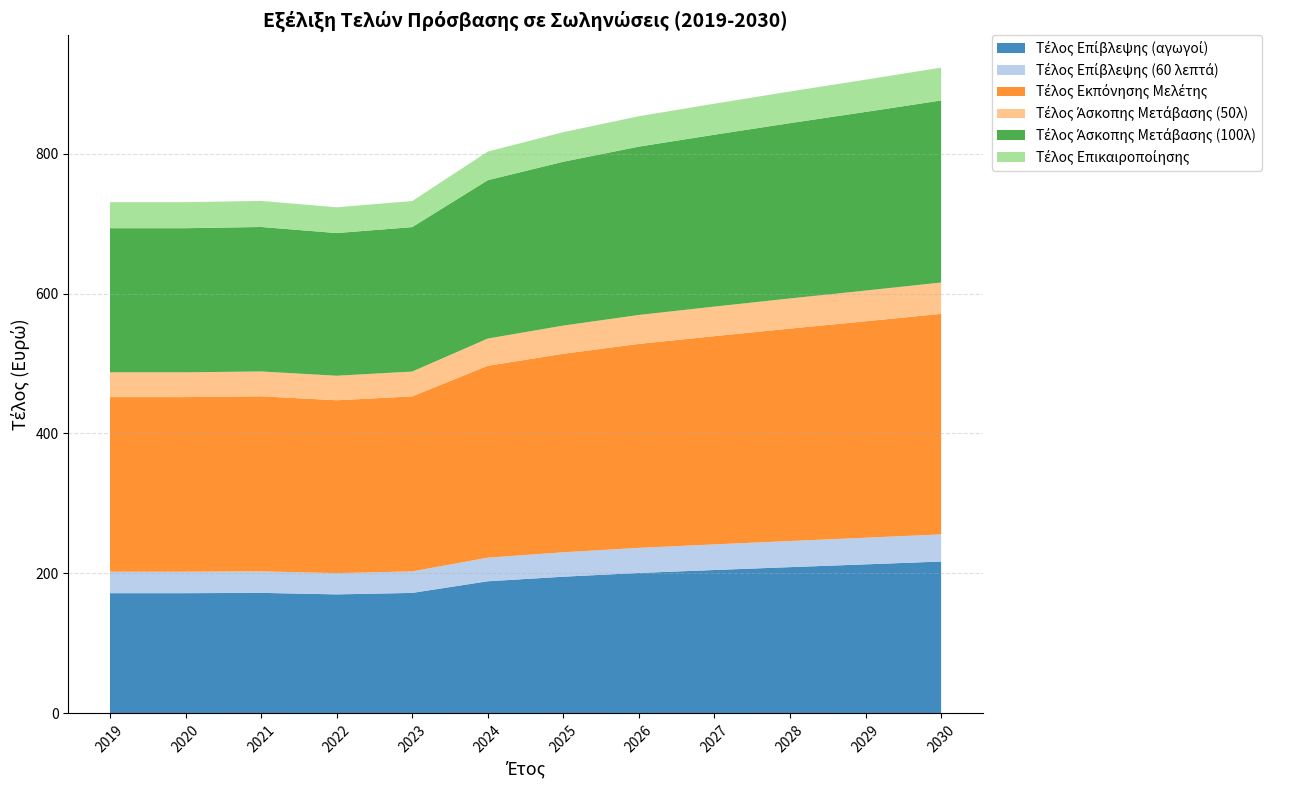

What is the sum of the Τέλος Επίβλεψης (60 λεπτά) values at 2025 and 2026?

70.7